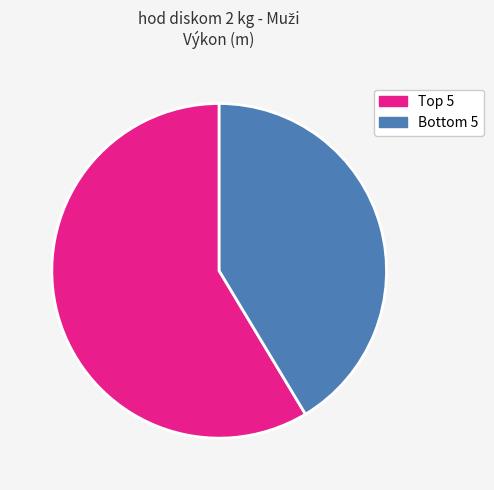

To the nearest percent, what is the average slice percentage?

50%